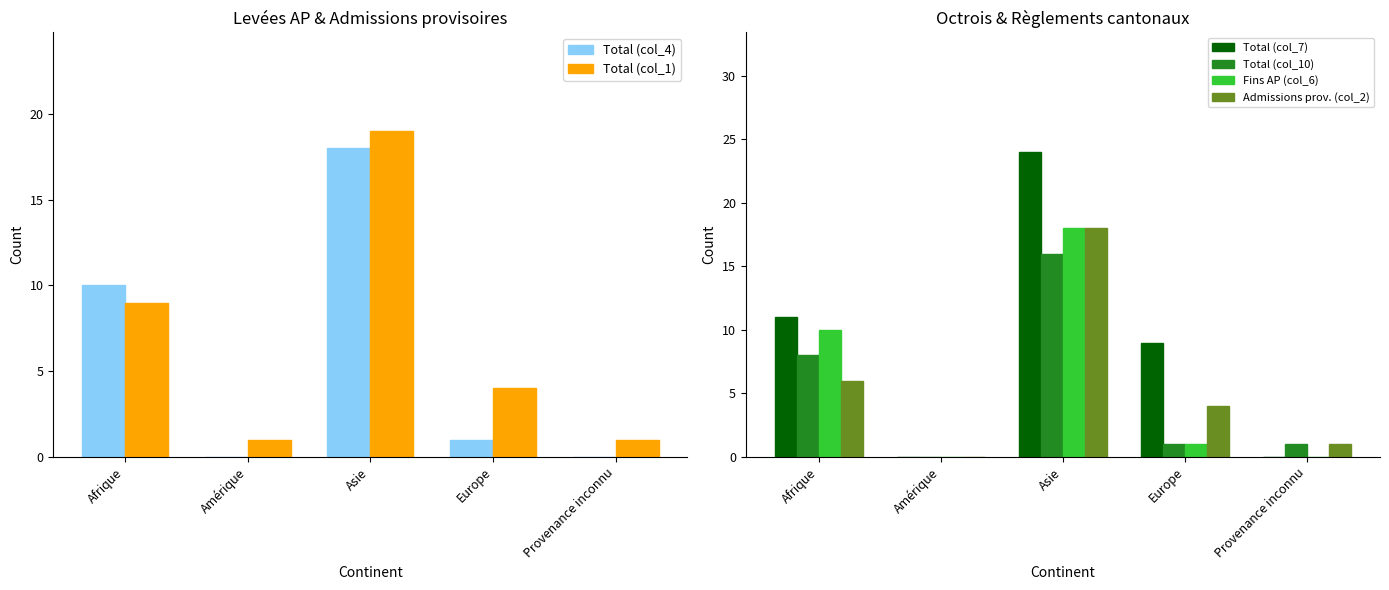

What is the label of the 3rd bar from the right?

Asie